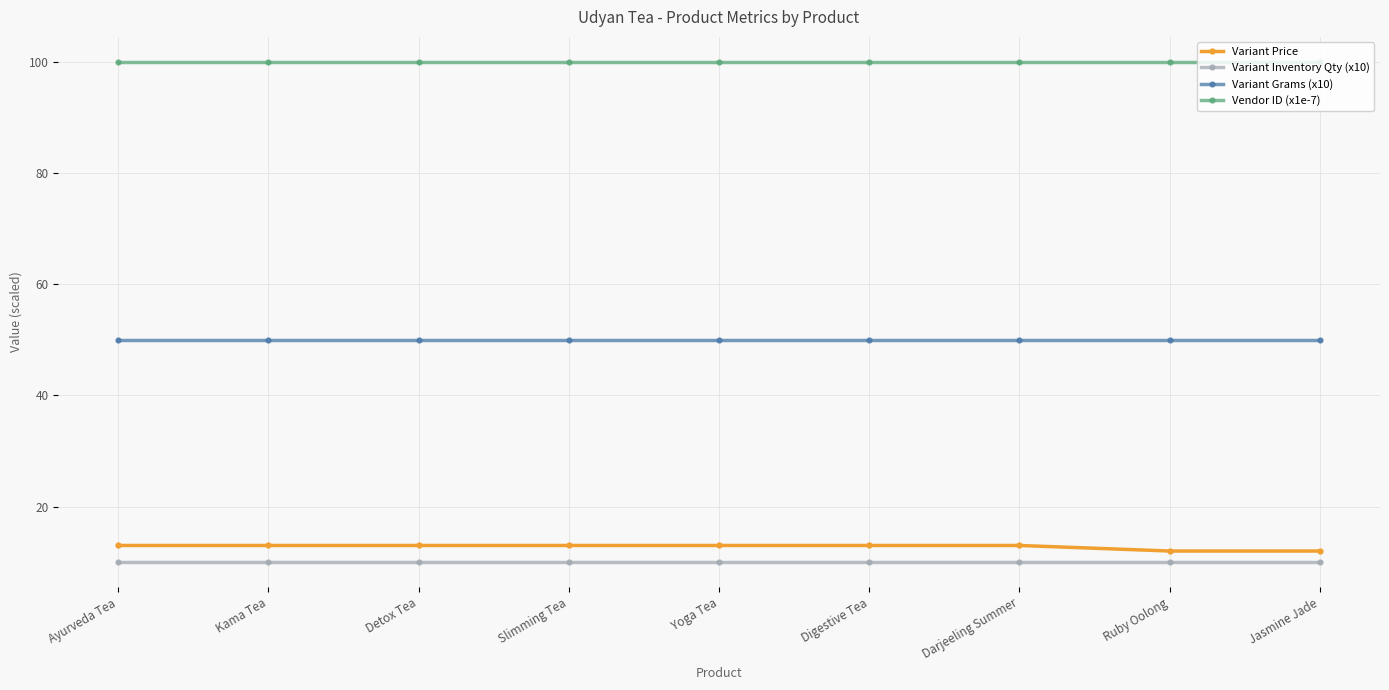

What is the spread (max minus min) of values at Darjeeling Summer?

90.0